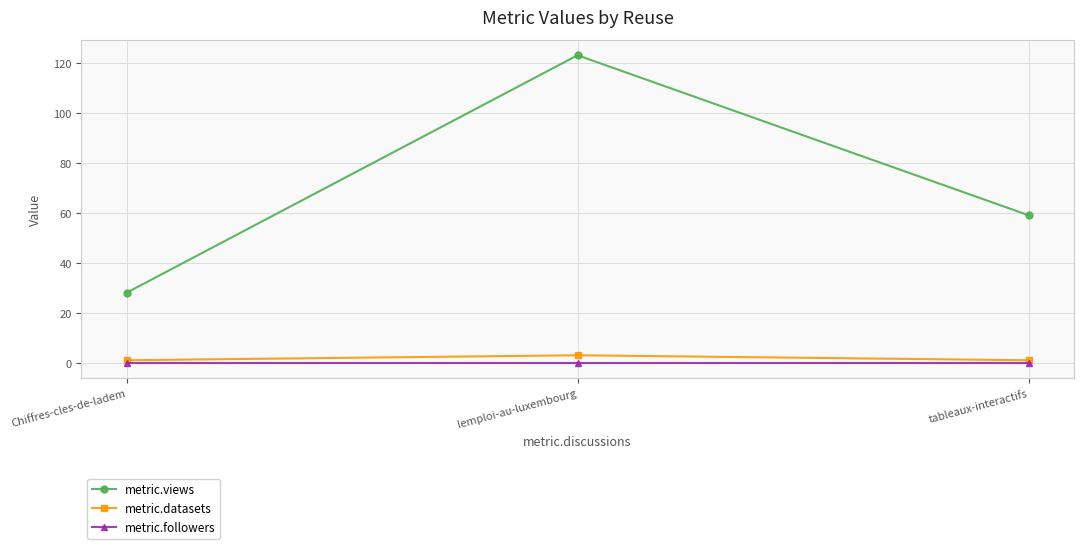

Which series has the widest spread of values?

metric.views